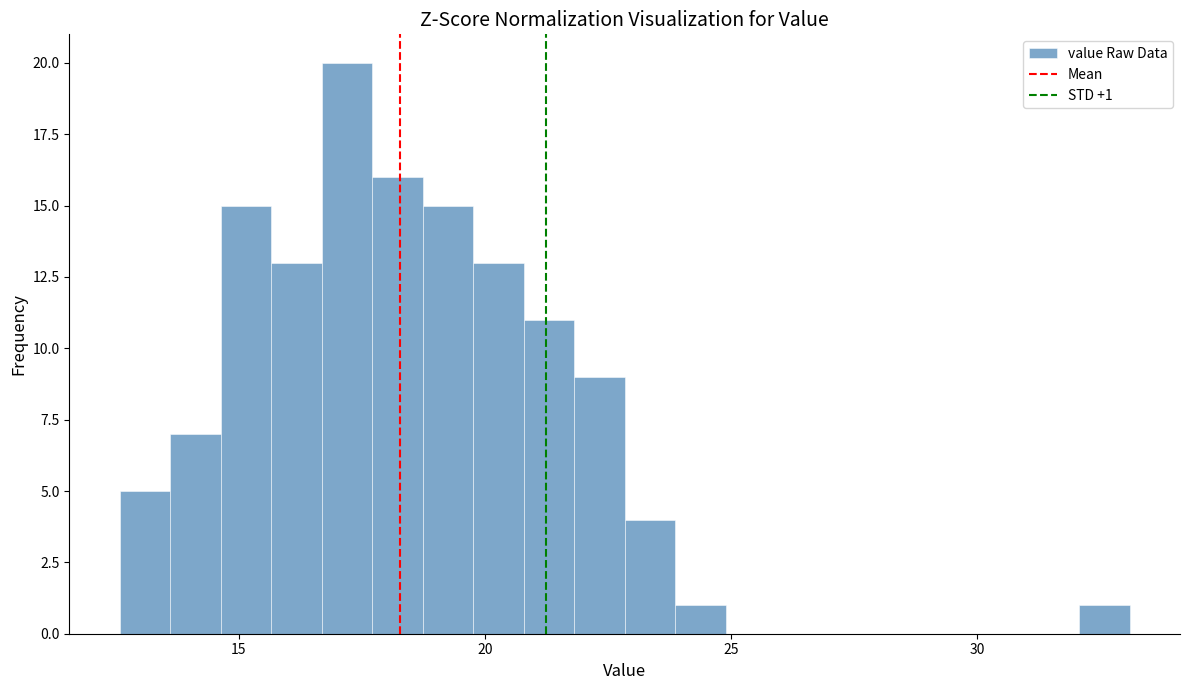

Around what value on the x-axis is the tallest bar? Give the approximate position of its centre, as read against the axis.

17.0